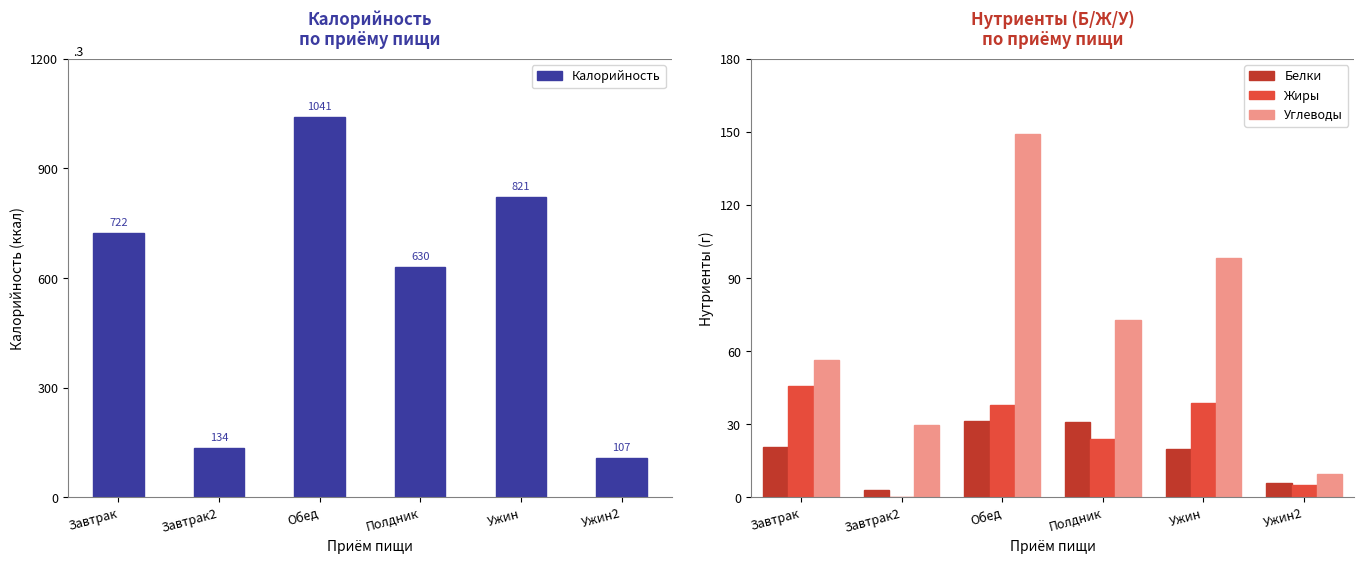

Which series changed the most between Полдник and Ужин?

Калорийность